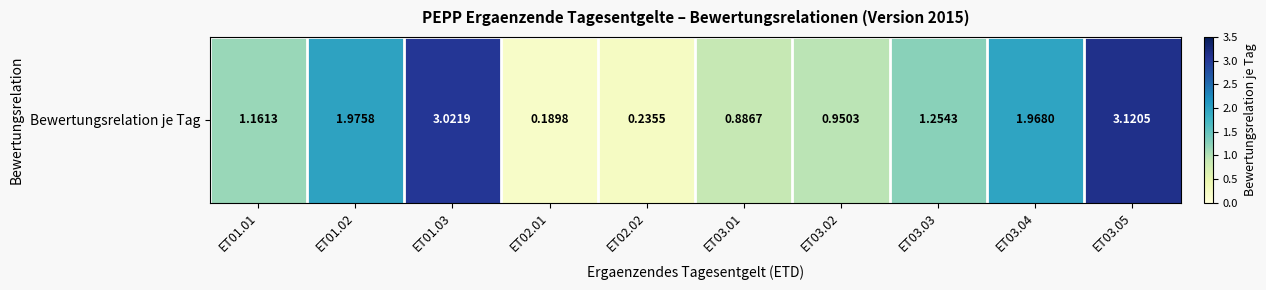

What is the difference between the values at ET01.03 and ET02.01?

2.8